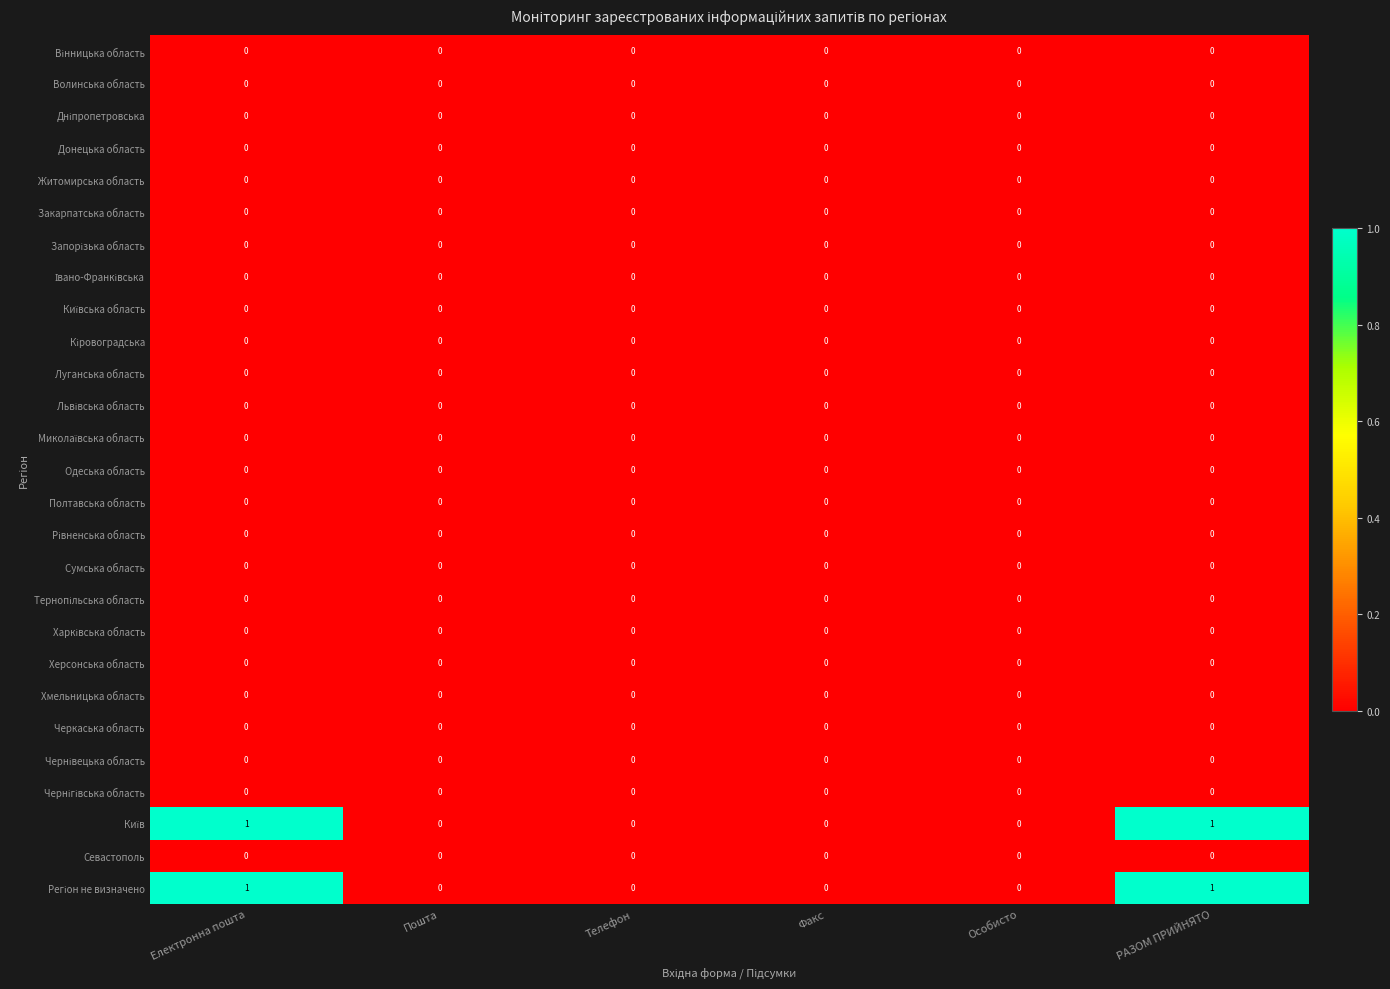

True or false: Хмельницька область has a value of 0 at Електронна пошта.

True